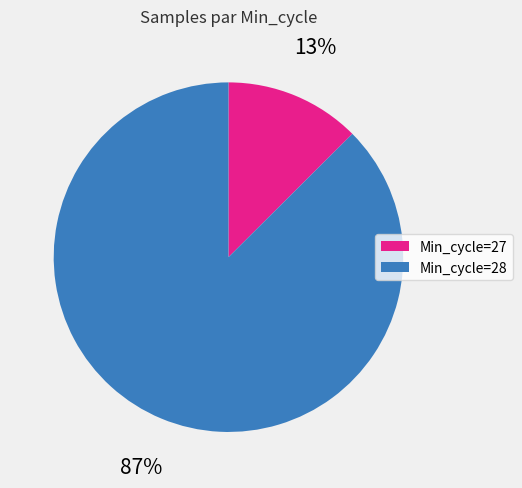

To the nearest percent, what is the average slice percentage?

50%